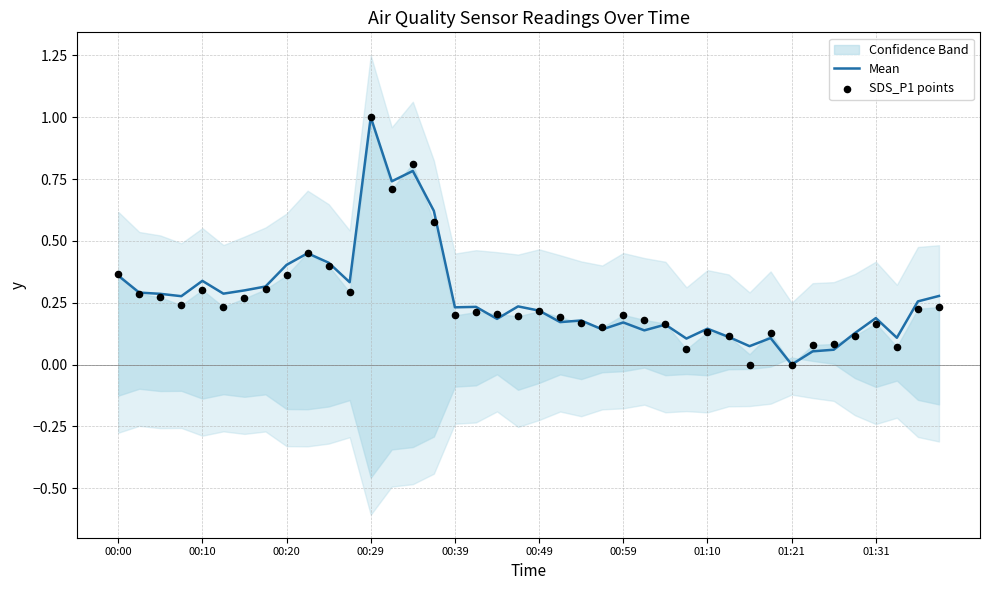

At how many categories does at least one series exceed 0?

39